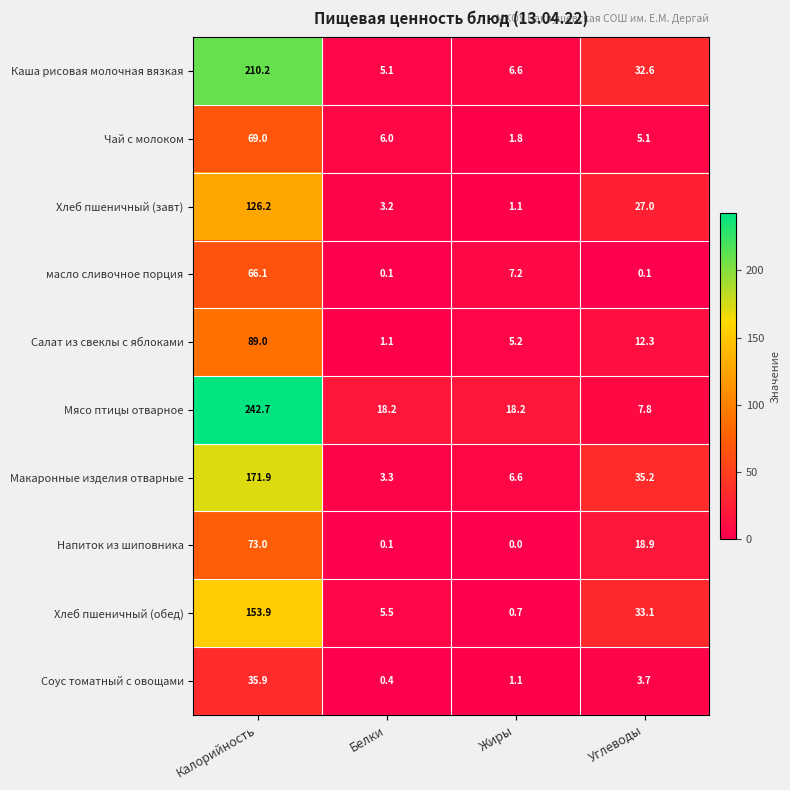

True or false: Каша рисовая молочная вязкая has a value of 6.6 at Жиры.

True